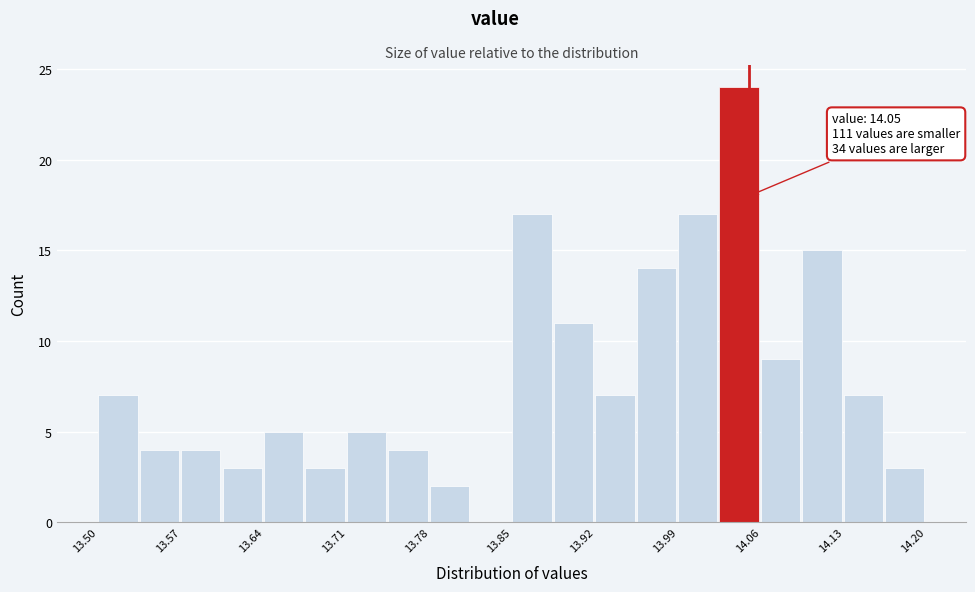

Read against the x-axis, roughly where is the centre of the tallest bar?

14.04